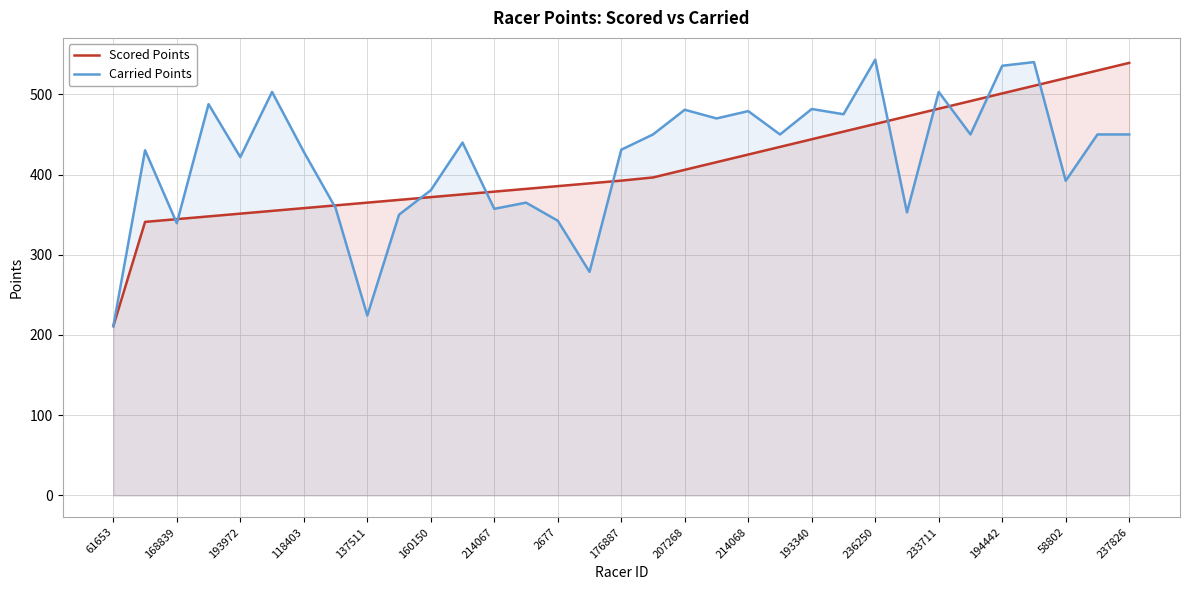

Does the chart display data point markers on the line(s)?

No